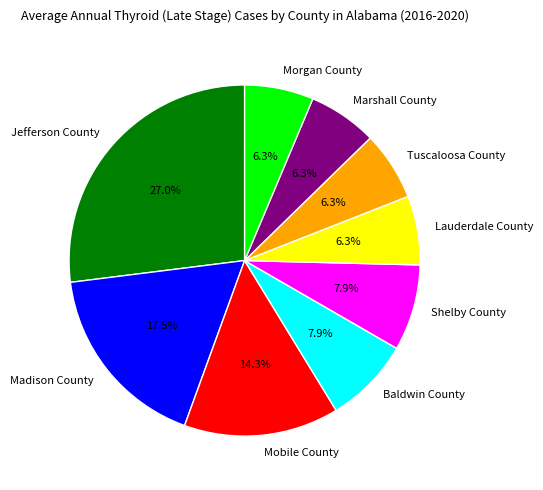

To the nearest percent, what percentage of the pie is Mobile County?

14%